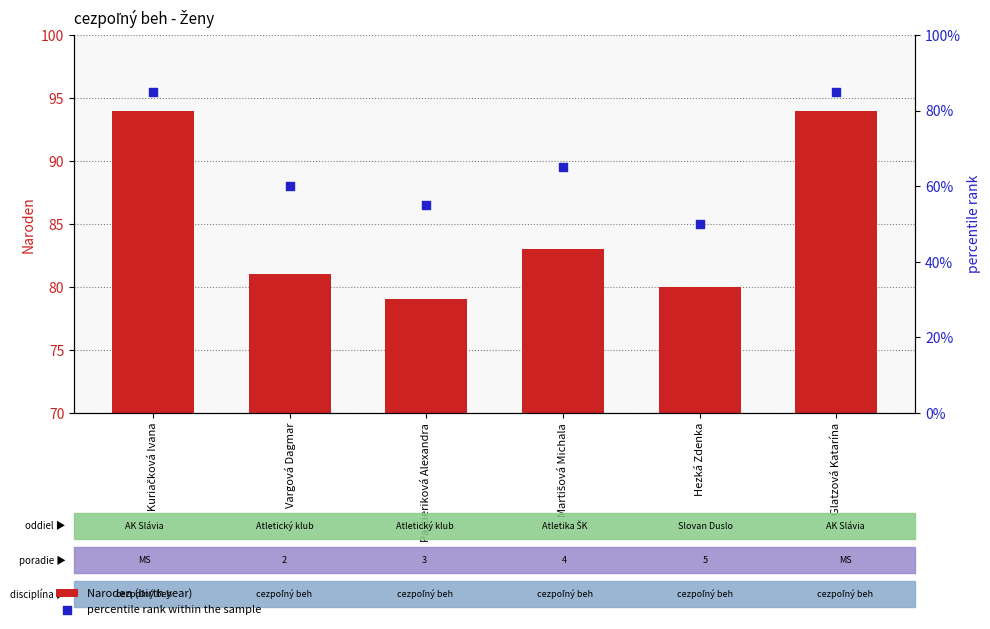

At how many categories does at least one series exceed 56?

6